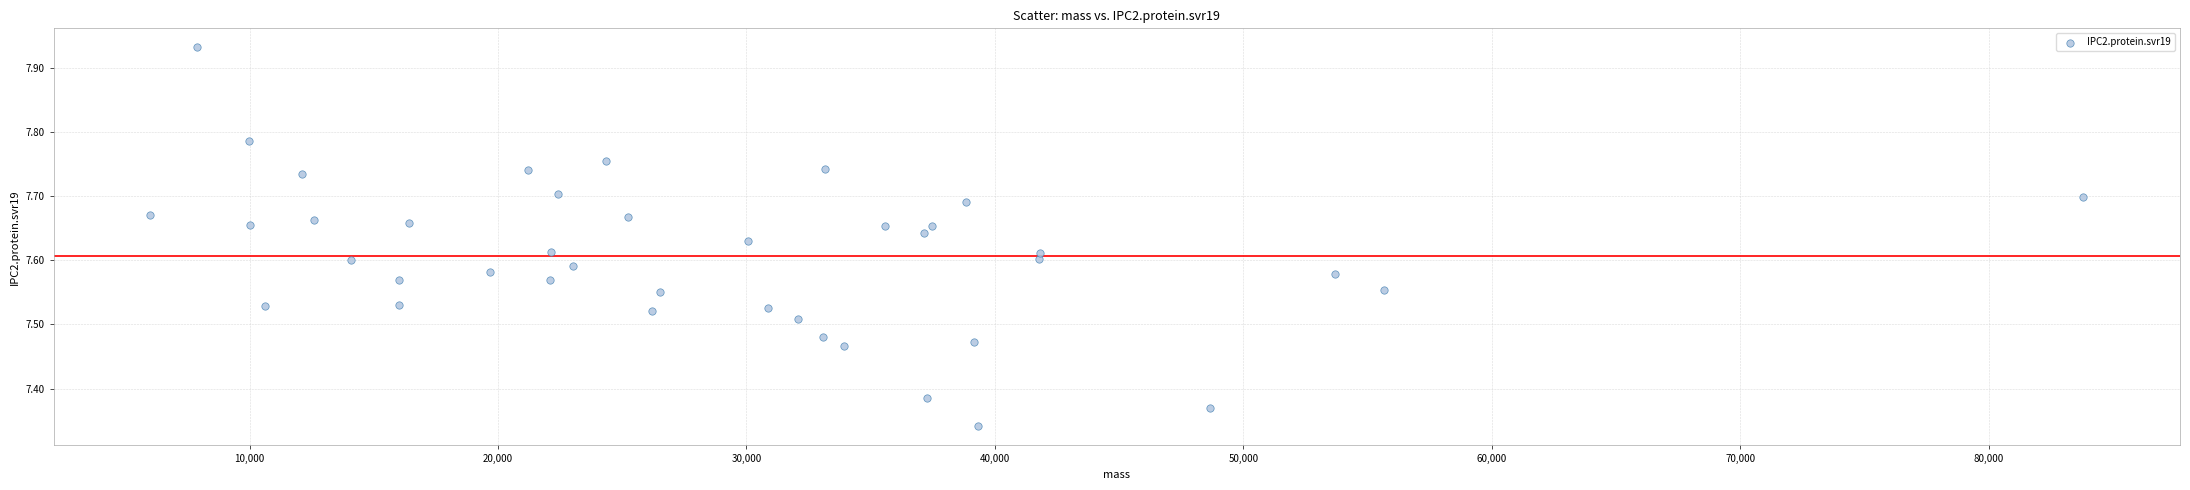

What is the range of X values (max minus min)?

77806.2